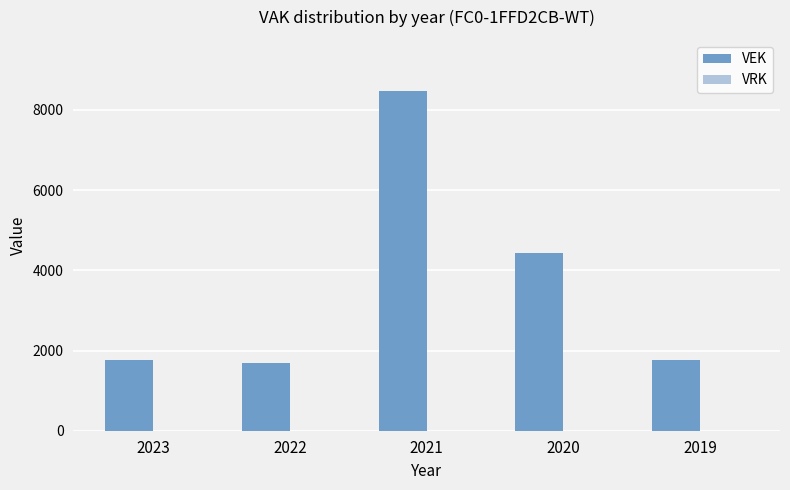

Does the chart contain any negative values?

No